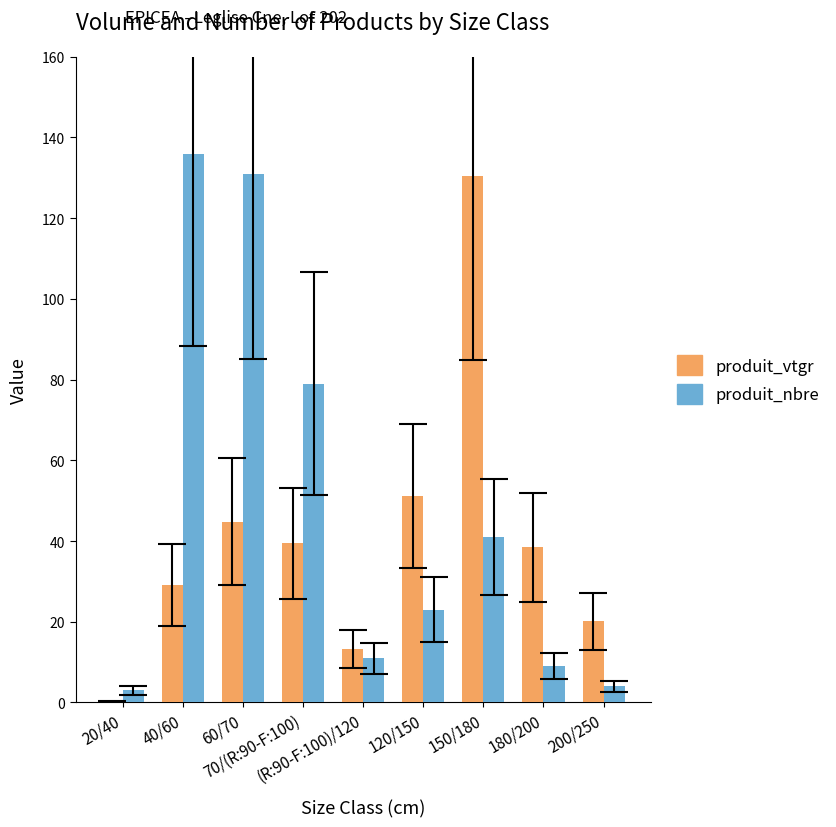

The value of produit_nbre at (R:90-F:100)/120 is 11.0. True or false?

True